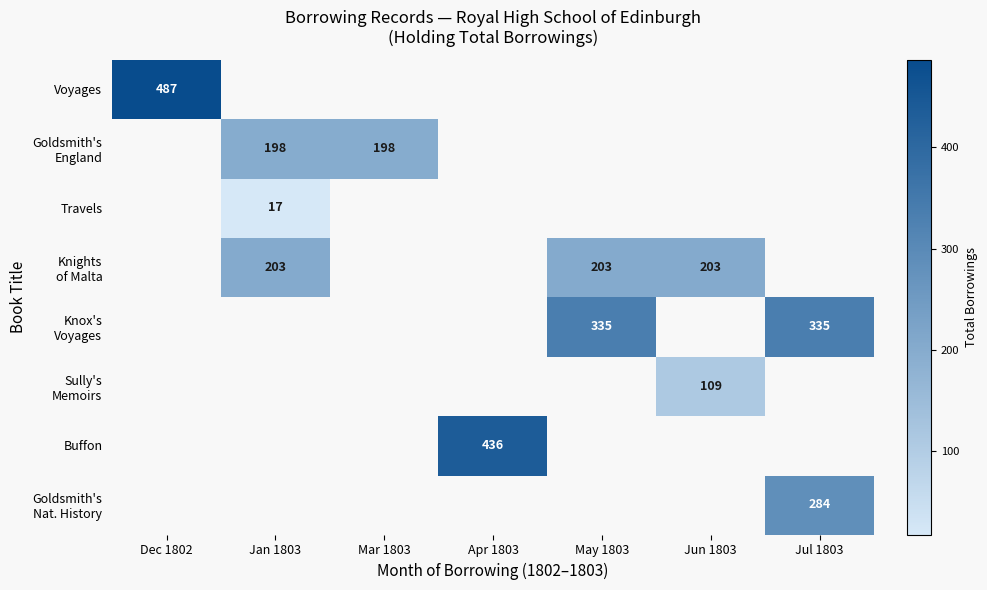

The Knights of Malta series shows 203.0 at Jan 1803. True or false?

True